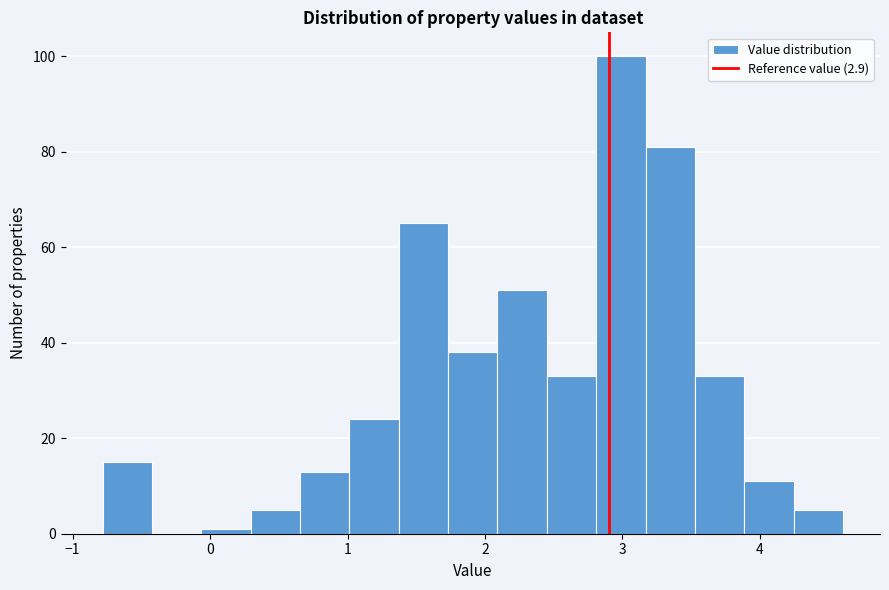

Around what value on the x-axis is the tallest bar? Give the approximate position of its centre, as read against the axis.

3.0